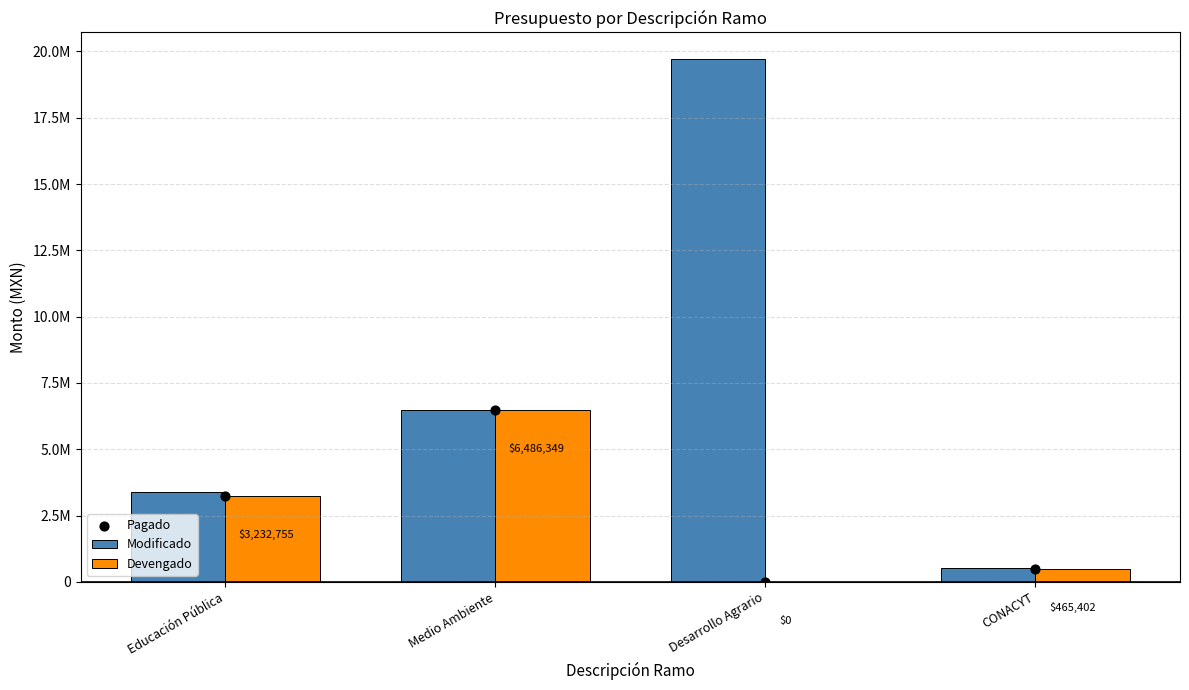

At which category is the sum across all series the highest?

Desarrollo Agrario